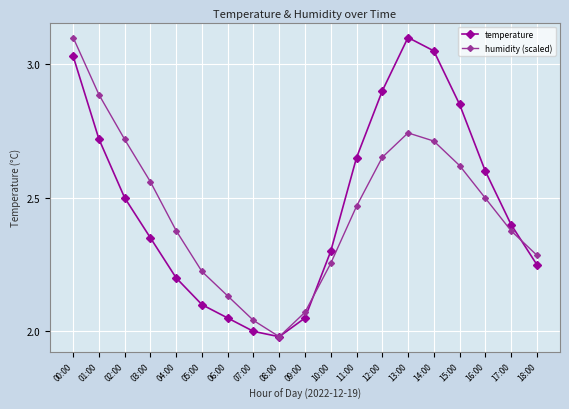

What is the label of the 3rd point from the right?

16:00